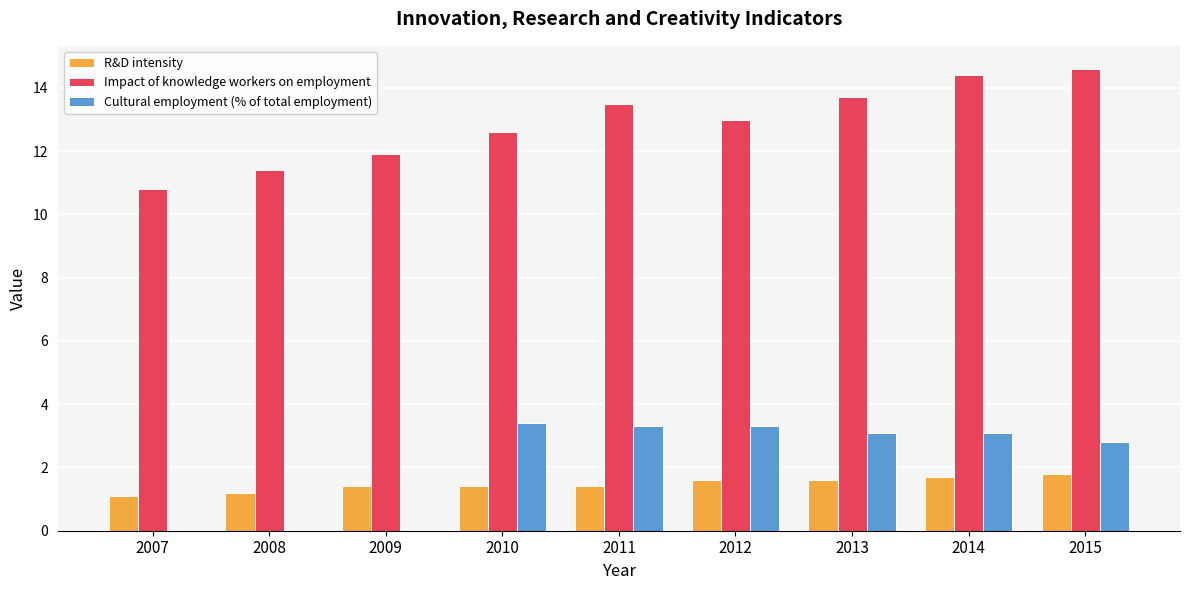

What is the total value across all series at 2015?

19.2